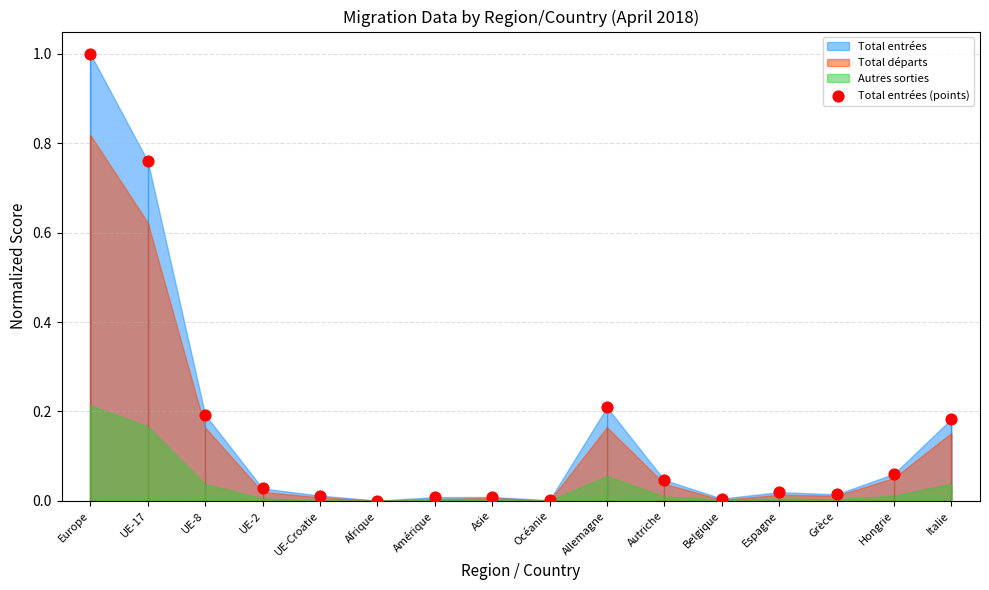

What is the change in value from Afrique to Hongrie?

+0.1